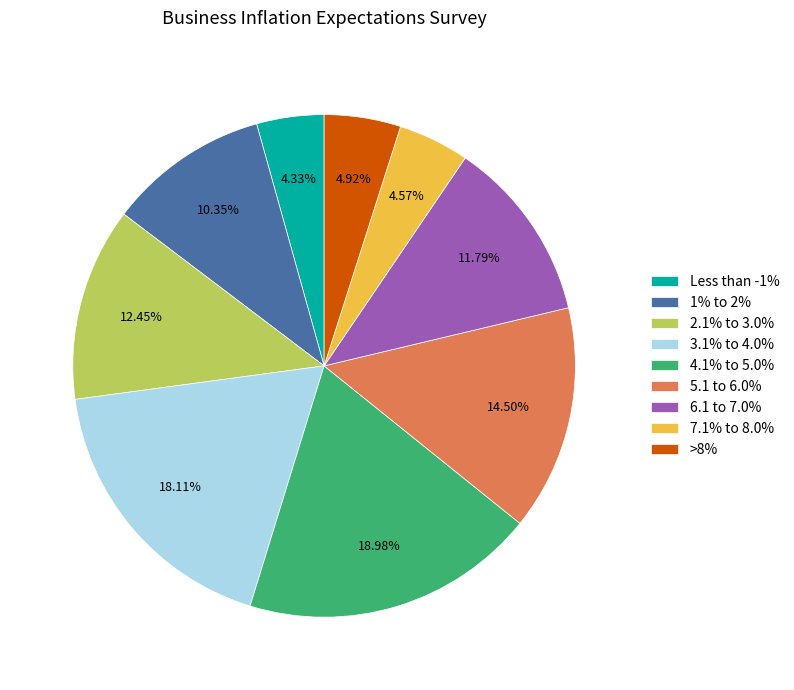

Is there a majority slice in this chart?

No